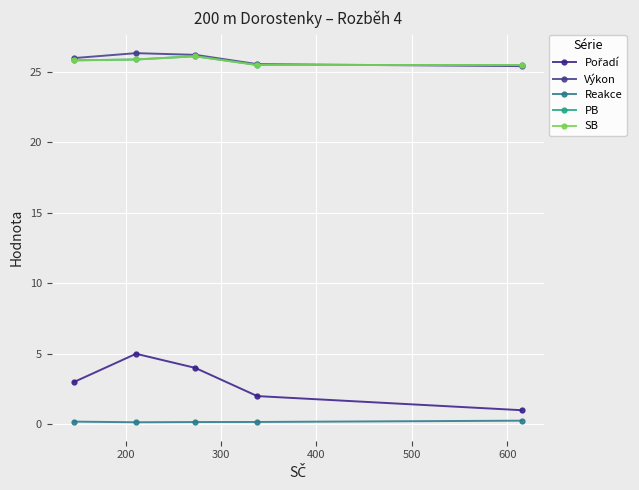

What is the difference between the maximum and minimum values in the Pořadí series?

4.0